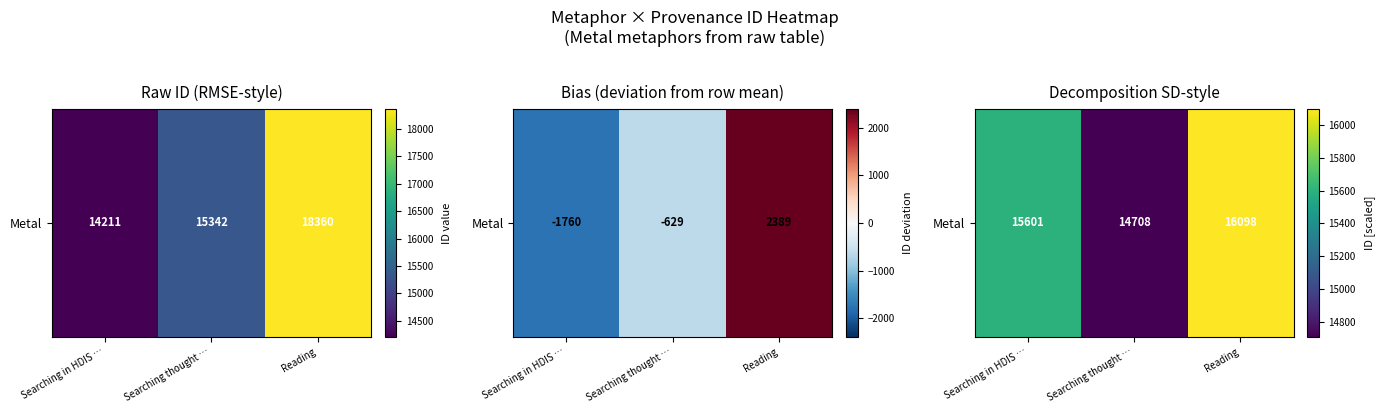

Approximately how many times larger is the value at Searching thought … compared to Searching in HDIS …?

0.9